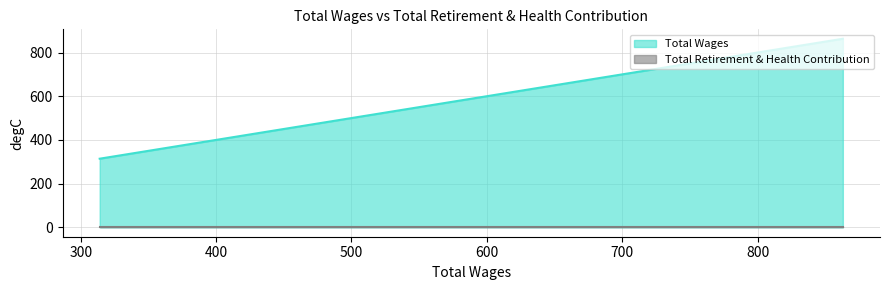

What is the difference between the maximum and second lowest values?

418